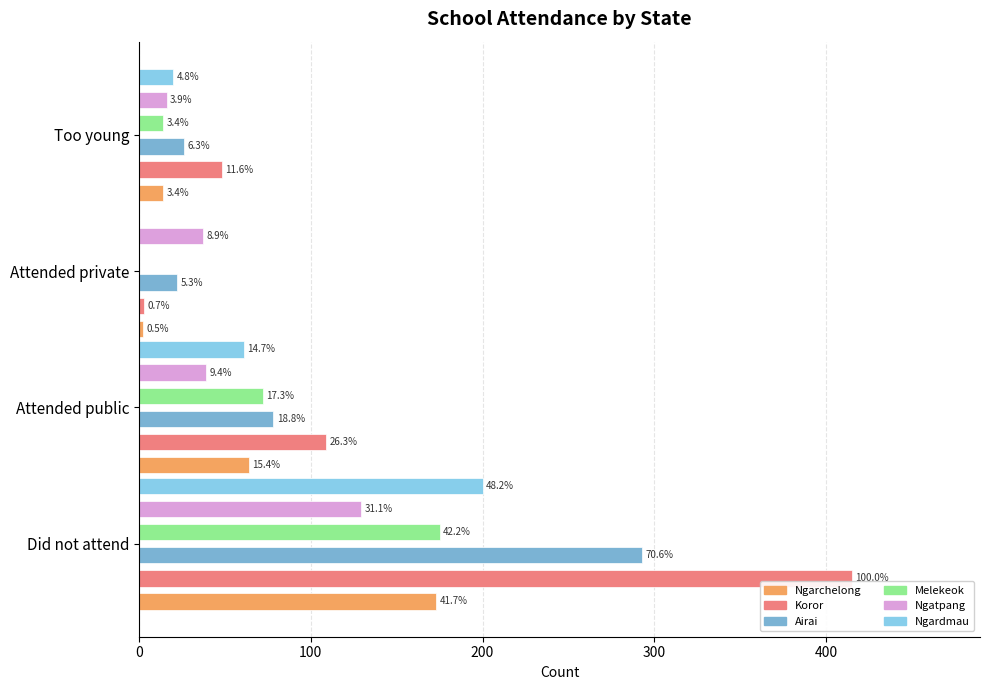

What is the difference between the maximum and minimum values in the Airai series?

271